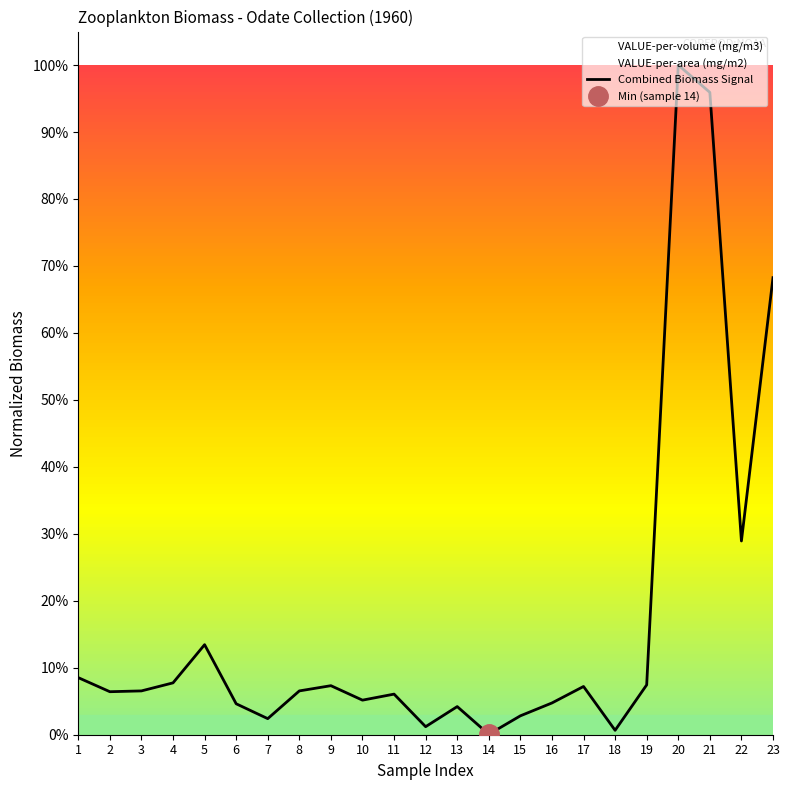

What is the value of the 5th point from the left?

0.1